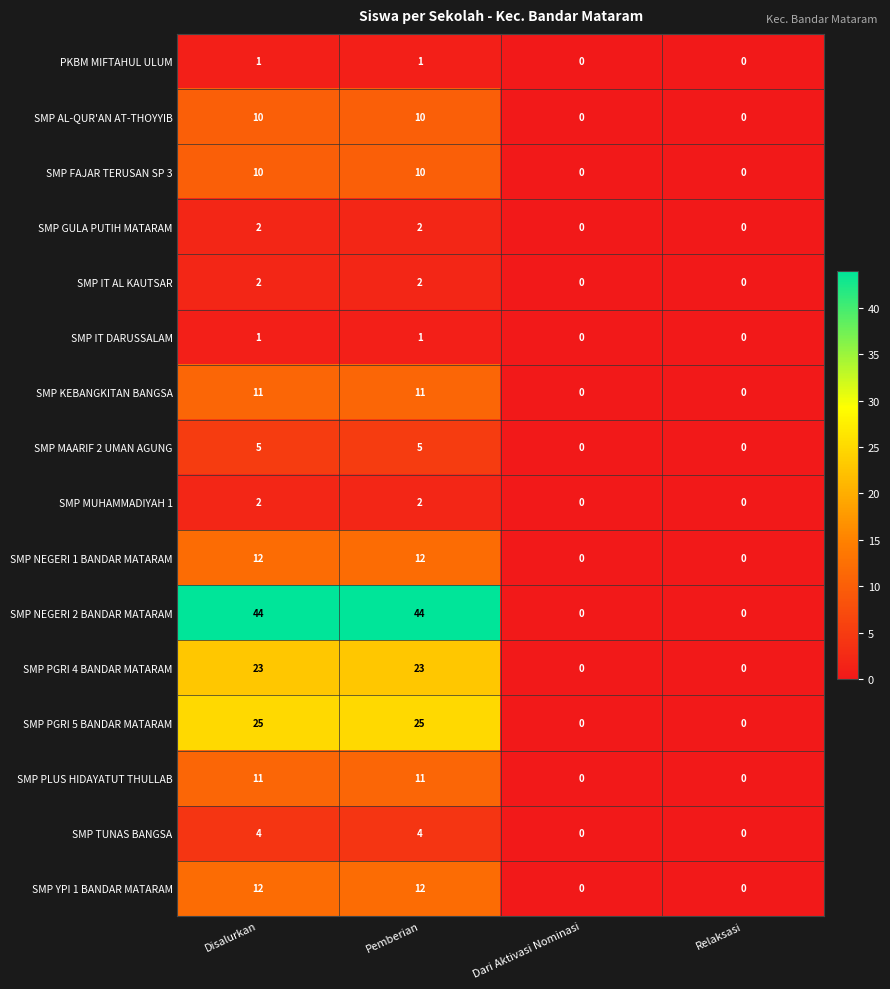

What is the highest value of the SMP NEGERI 2 BANDAR MATARAM series?

44